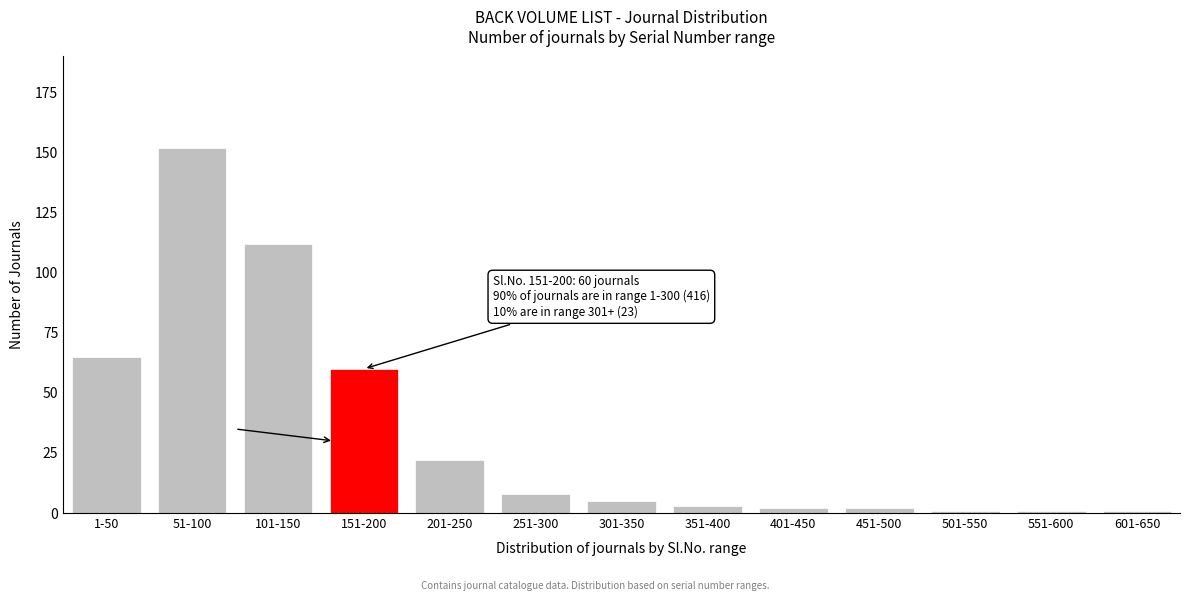

Reading left to right, extract all data points from this chart.

65	152	112	60	22	8	5	3	2	2	1	1	1